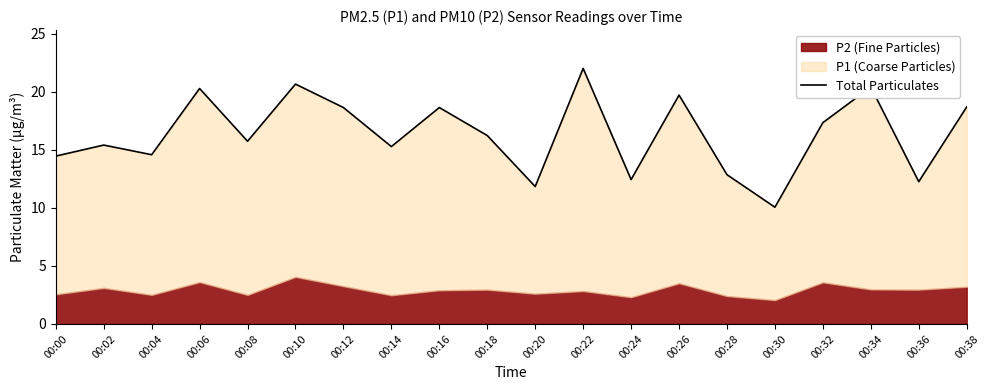

What is the difference between the maximum and minimum values?

11.9